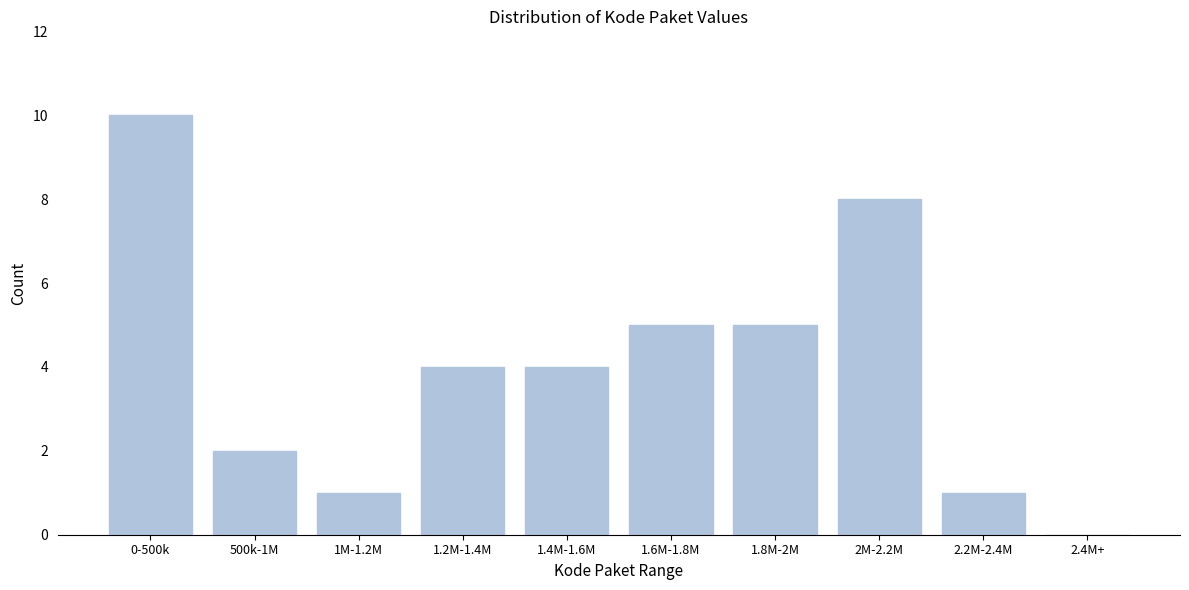

Reading right to left, list all the values displayed in this chart.

2.4M+=0	2.2M-2.4M=1	2M-2.2M=8	1.8M-2M=5	1.6M-1.8M=5	1.4M-1.6M=4	1.2M-1.4M=4	1M-1.2M=1	500k-1M=2	0-500k=10